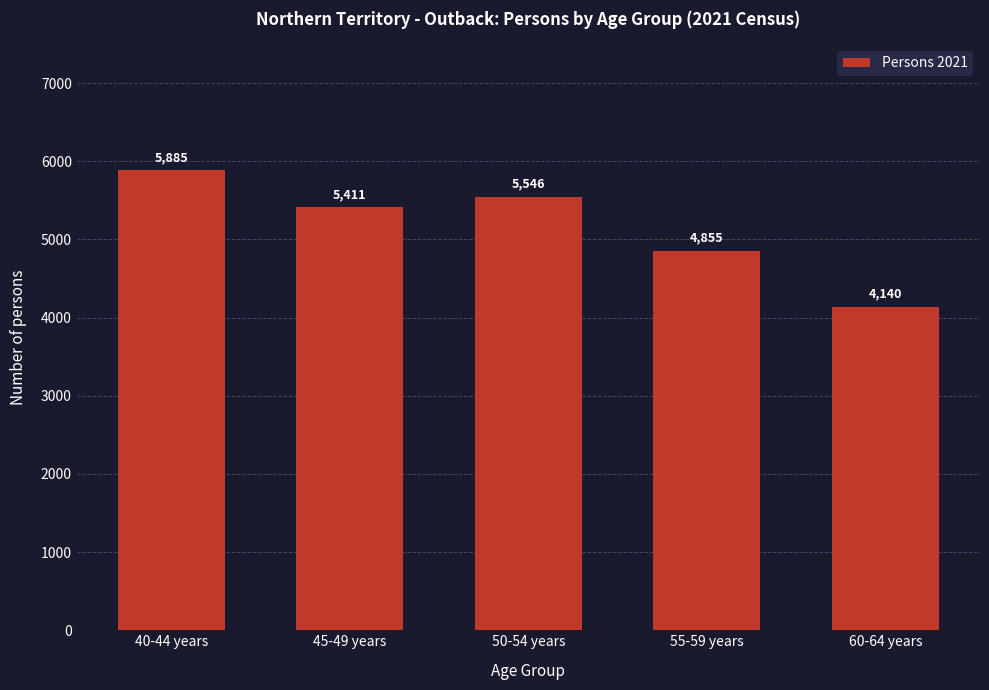

Reading left to right, list all the values displayed in this chart.

40-44 years=5885	45-49 years=5411	50-54 years=5546	55-59 years=4855	60-64 years=4140